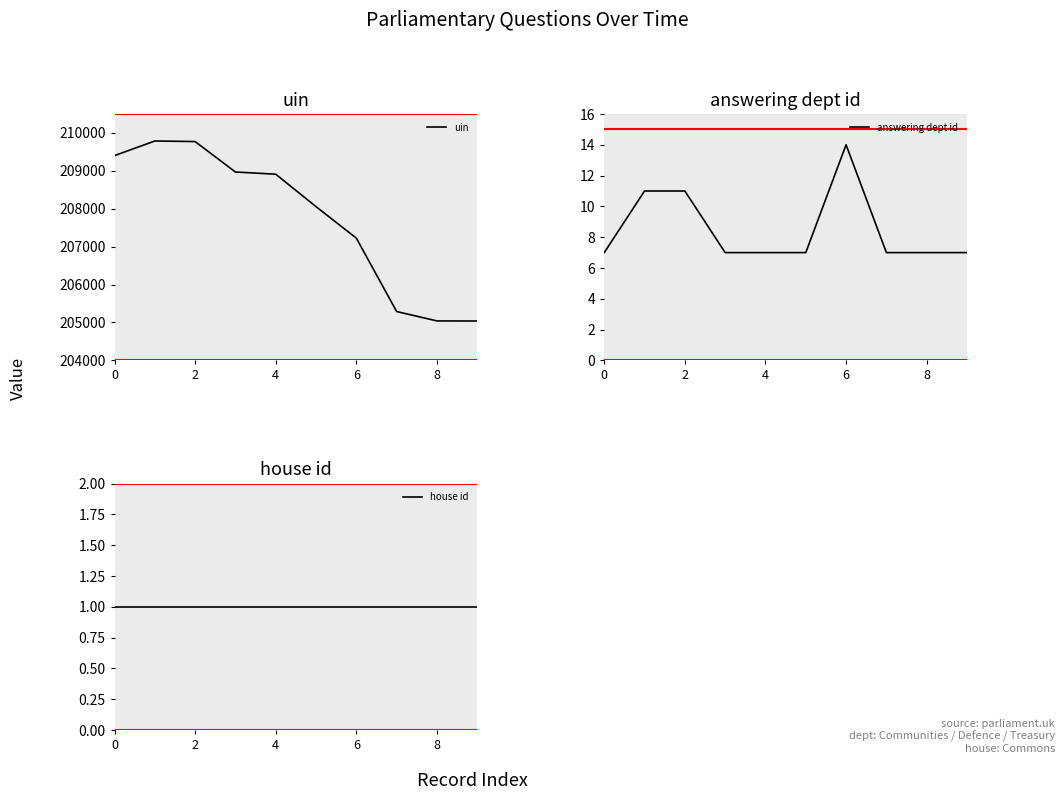

The value of uin at 4 is 337374. True or false?

False